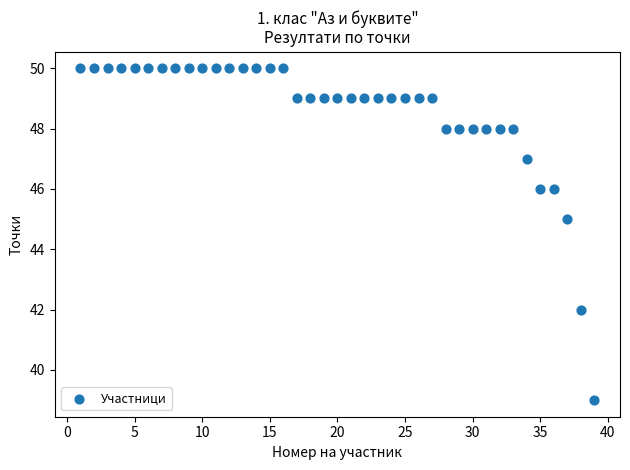

What Y value in the scatter plot is closest to 44?

45